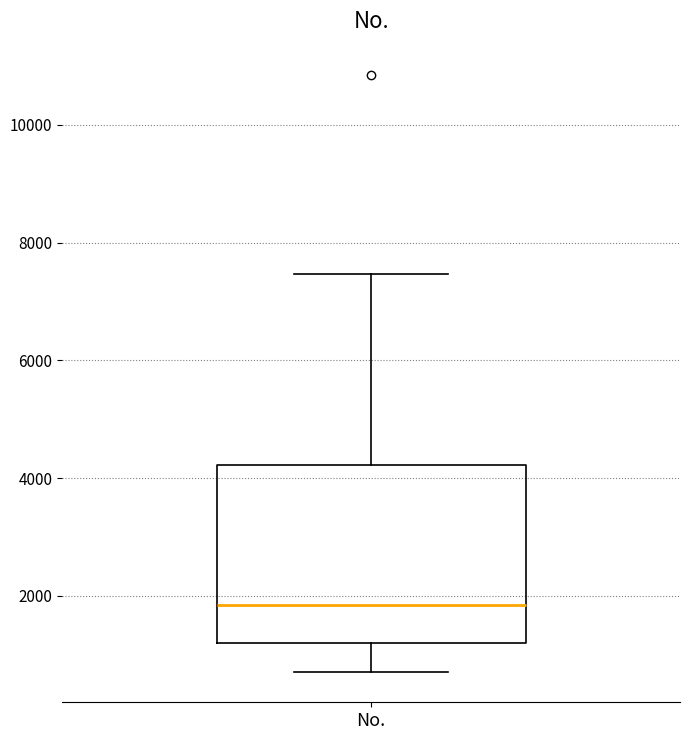

Transcribe this box plot: give where the median line is, the range the box spans, and where the two whiskers end, as read against the y-axis. The values are not printed on the chart, so give them approximately, as read against the axis.

median 1800, box 1200 to 4200, whiskers 800 to 7400